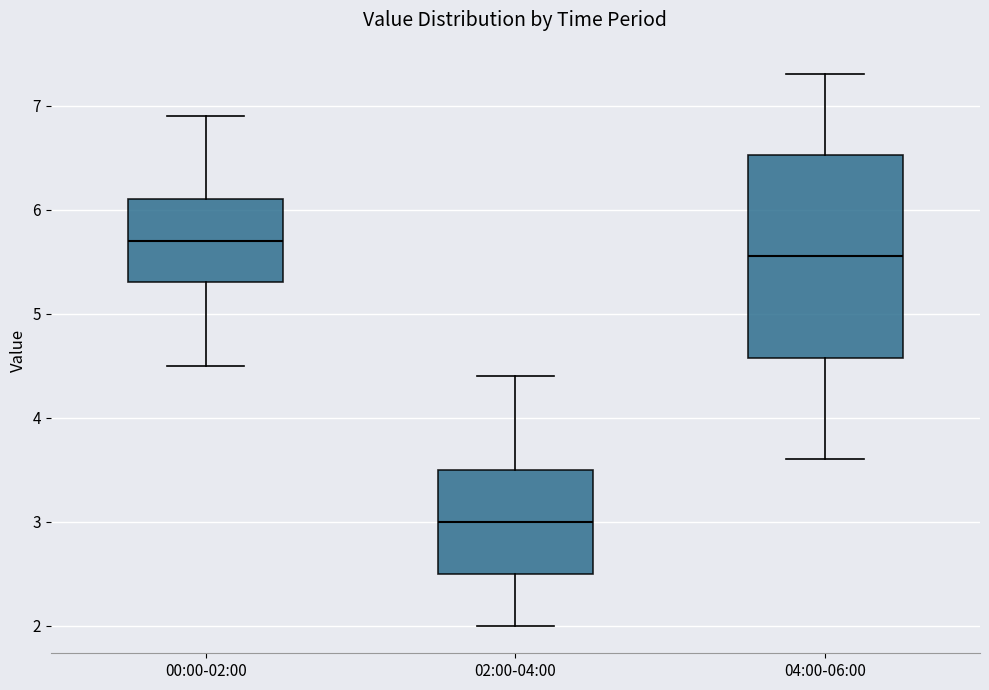

Reading left to right, transcribe this box plot: for each box, give where its median line is, the range the box spans, and where its two whiskers end, as read against the y-axis. The values are not printed on the chart, so give them approximately, as read against the axis.

00:00-02:00: median 5.7, box 5.3 to 6.1, whiskers 4.5 to 6.9
02:00-04:00: median 3.0, box 2.5 to 3.5, whiskers 2.0 to 4.4
04:00-06:00: median 5.6, box 4.6 to 6.5, whiskers 3.6 to 7.3